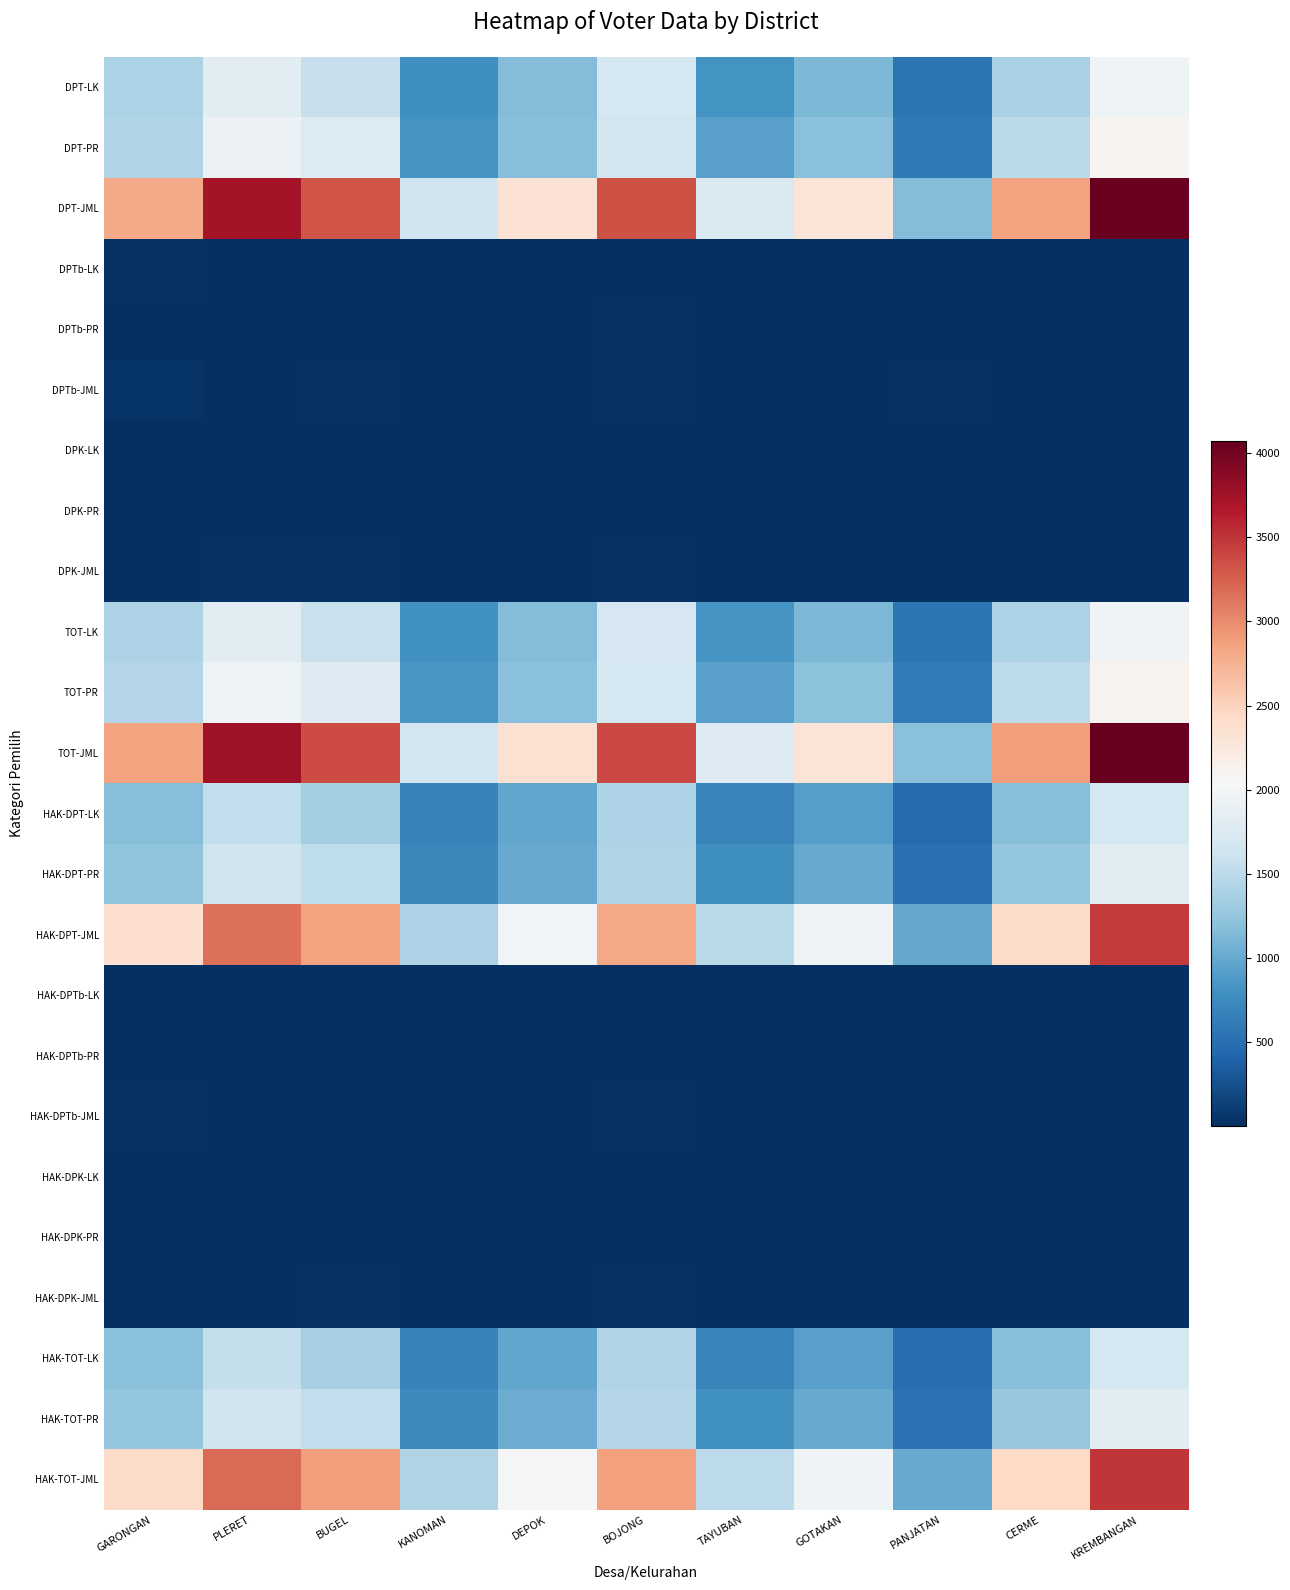

Which series has the largest total across all categories?

TOT-JML